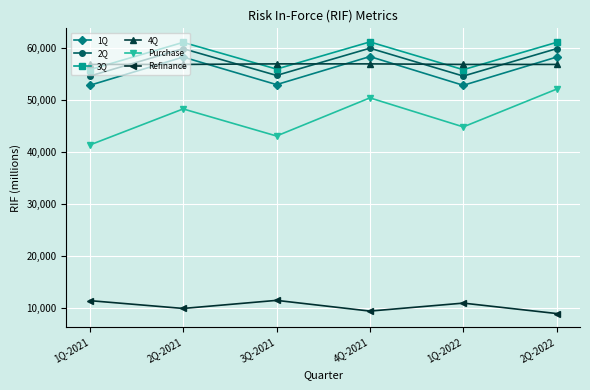

At 3Q-2021, list the series in order from largest to smallest.

4Q, 3Q, 2Q, 1Q, Purchase, Refinance